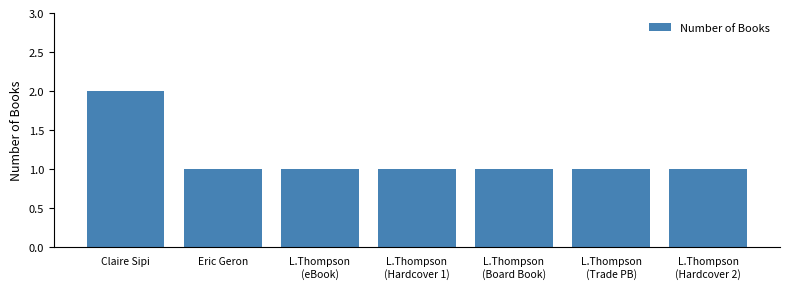

How many series are shown in this chart?

1